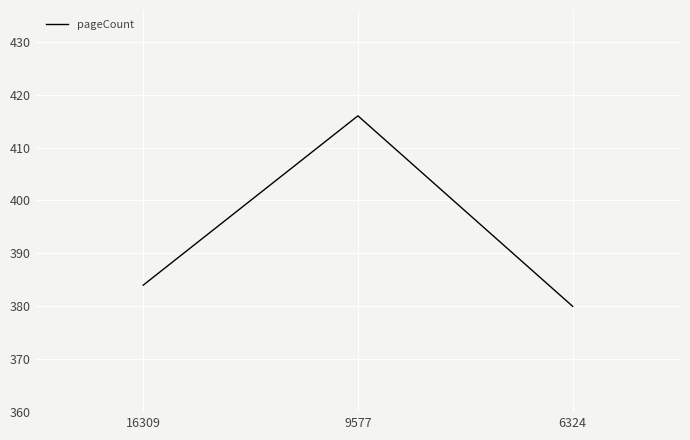

True or false: the data shows 99 at 9577.

False